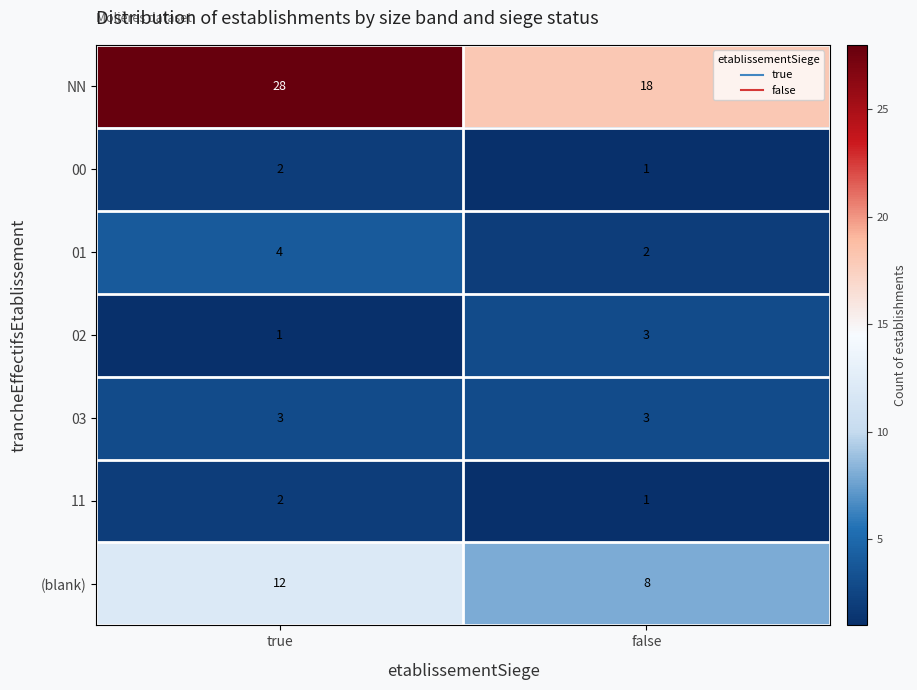

Where is 11 nearest to the value 1?

false